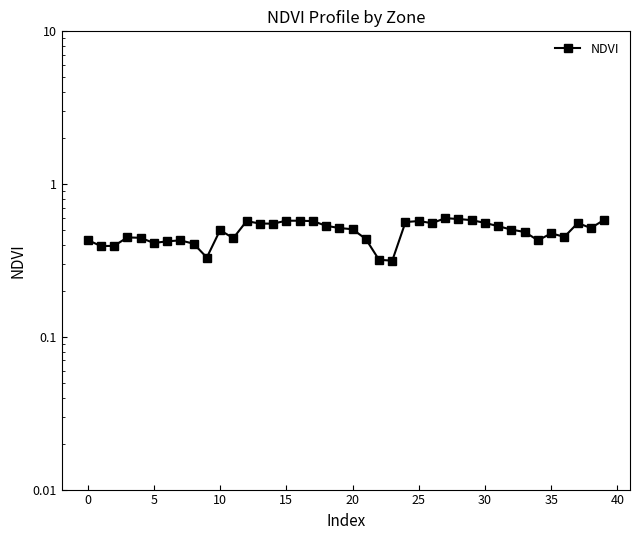

True or false: the data has more than 1 interior local peaks.

True